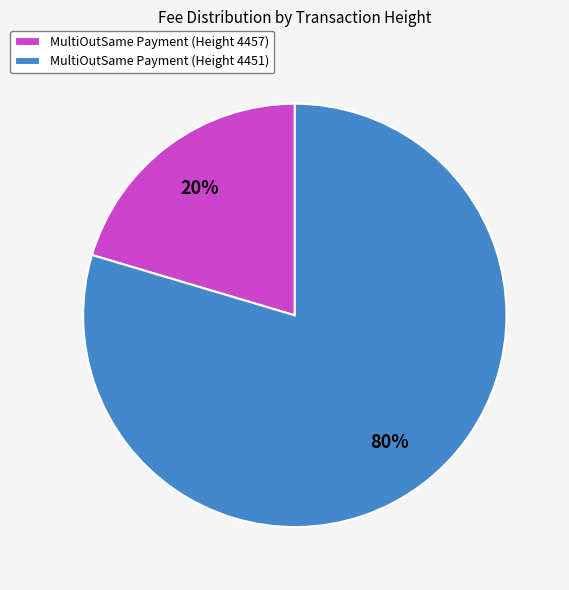

To the nearest percent, what is the combined percentage of MultiOutSame Payment (Height 4451) and MultiOutSame Payment (Height 4457)?

100%